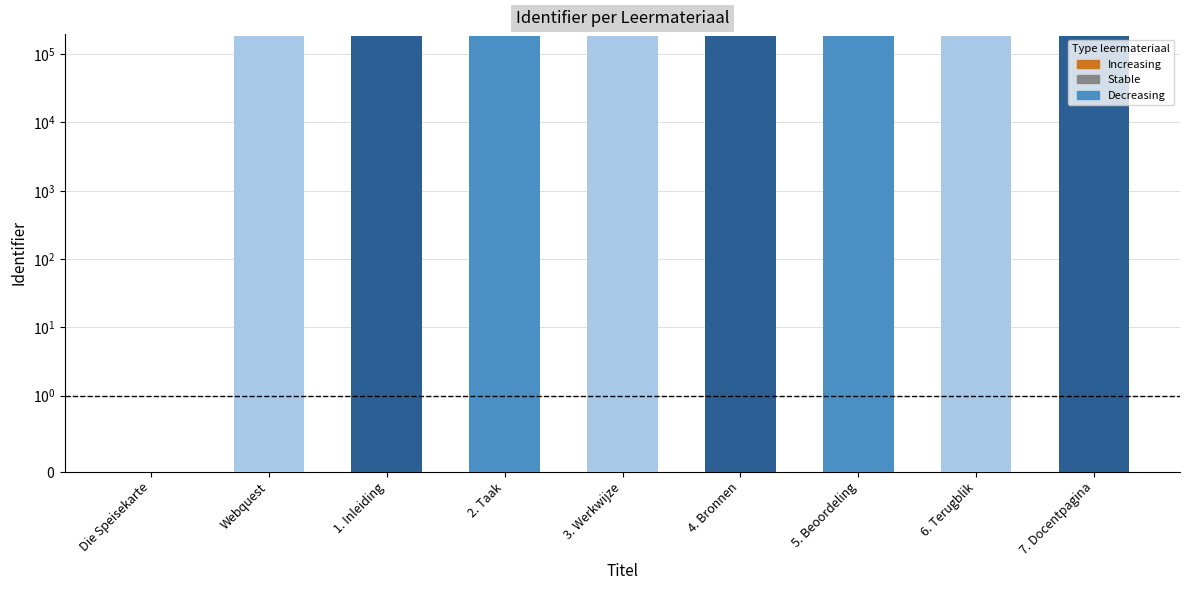

At which label does the data first exceed 187355?

4. Bronnen